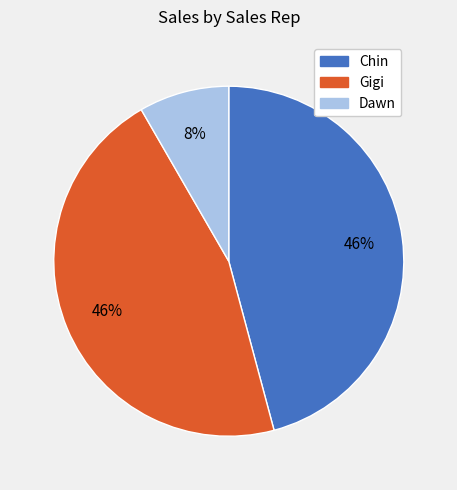

Is there a majority slice in this chart?

No